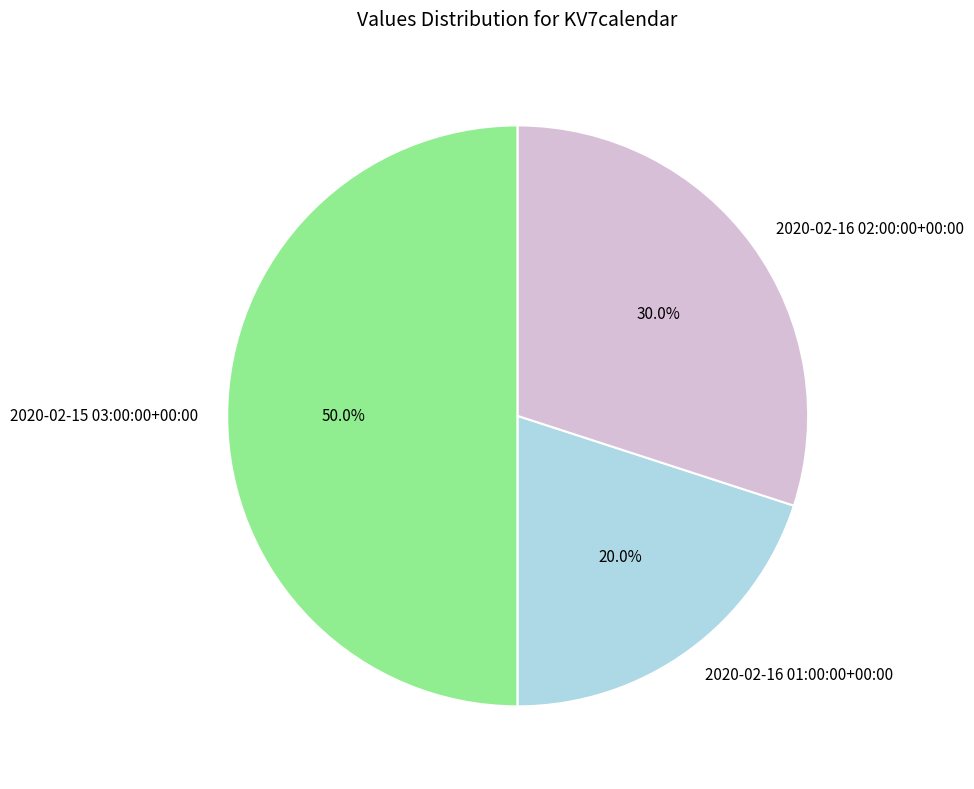

What is the ratio of the value at 2020-02-16 01:00:00+00:00 to the value at 2020-02-15 03:00:00+00:00?

0.4